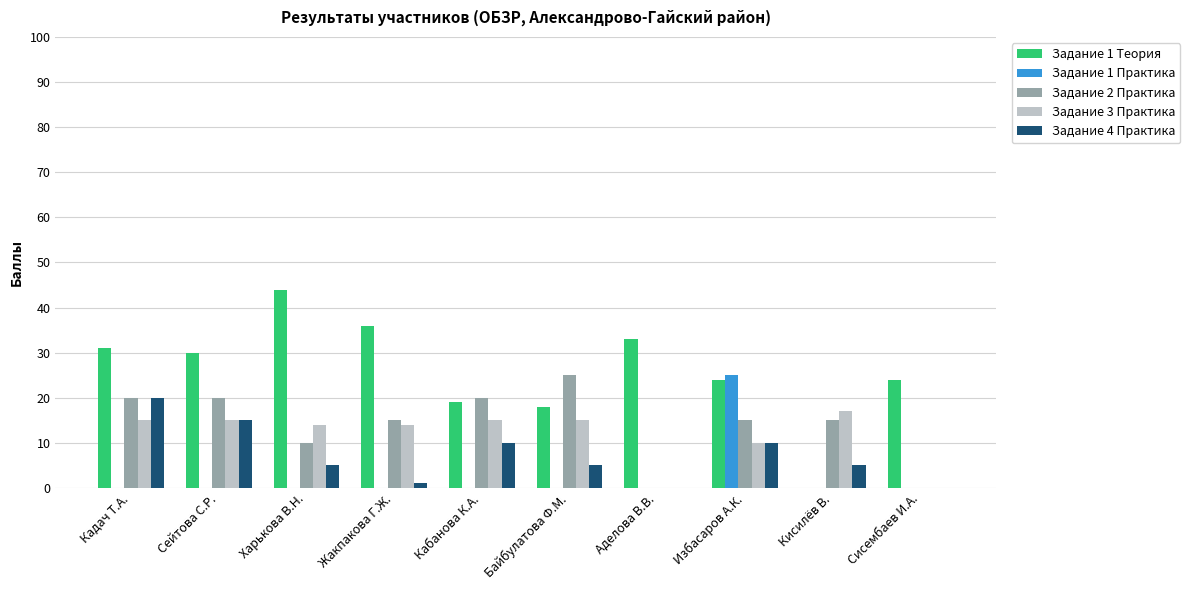

What is the highest value of the Задание 4 Практика series?

20